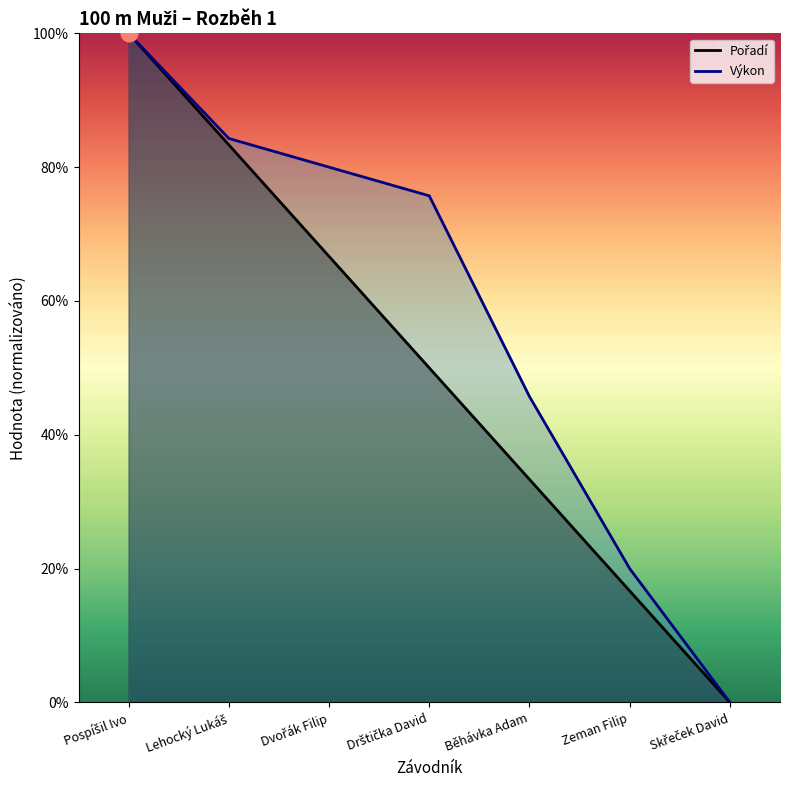

Does the chart have visible grid lines?

No